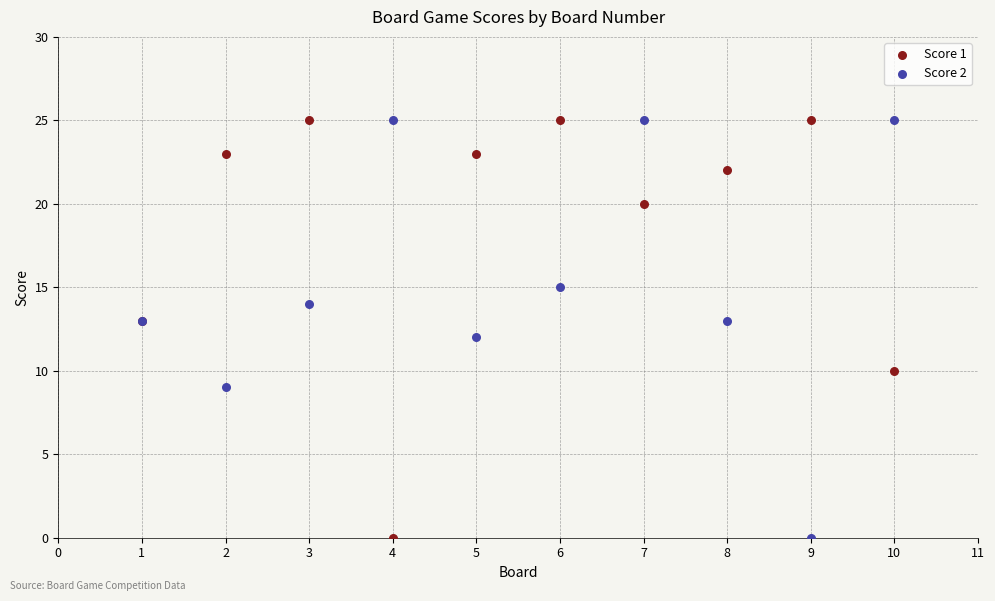

What is the X range (max minus min) for the scatter plot?

9